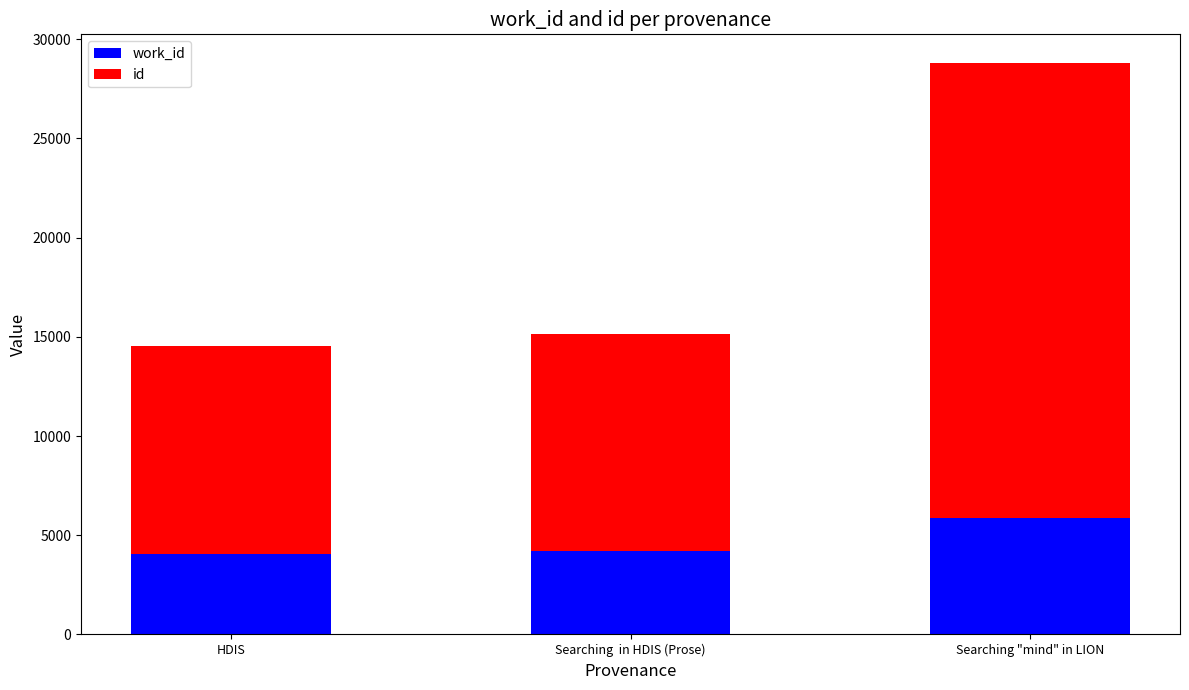

At which category is the sum across all series the highest?

Searching "mind" in LION